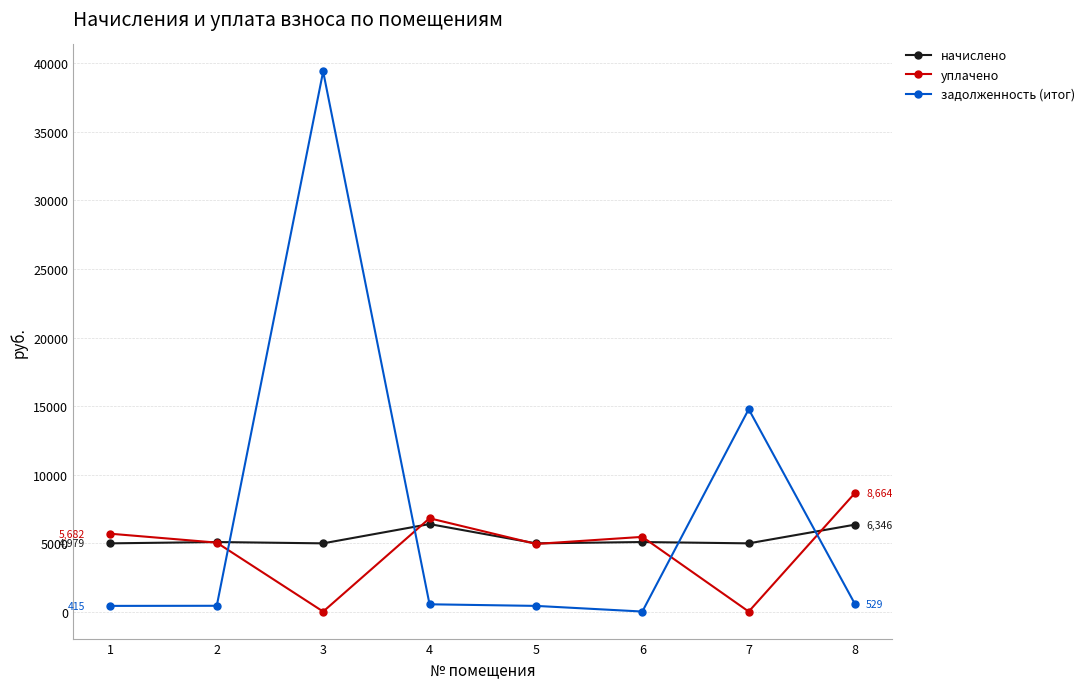

What is the sum of the уплачено values at 4 and 7?

6809.0